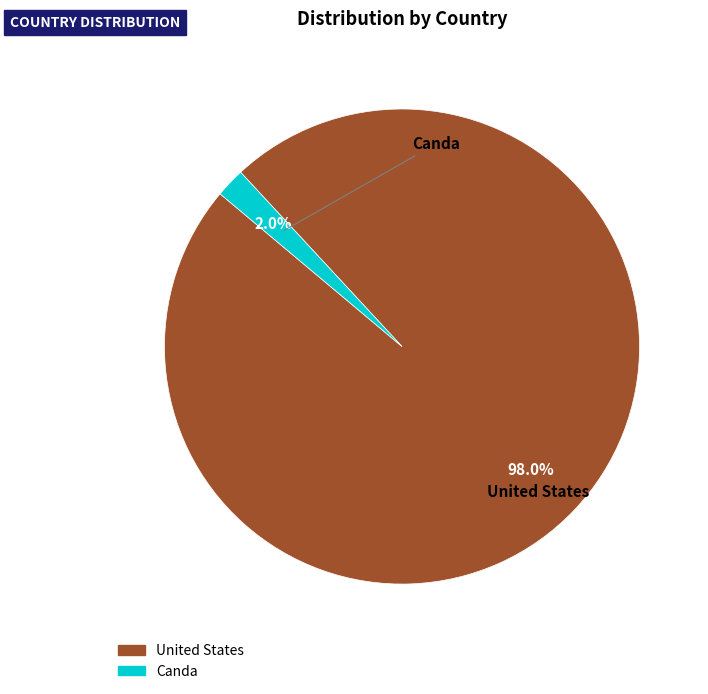

Which has a higher value, Canda or United States?

United States